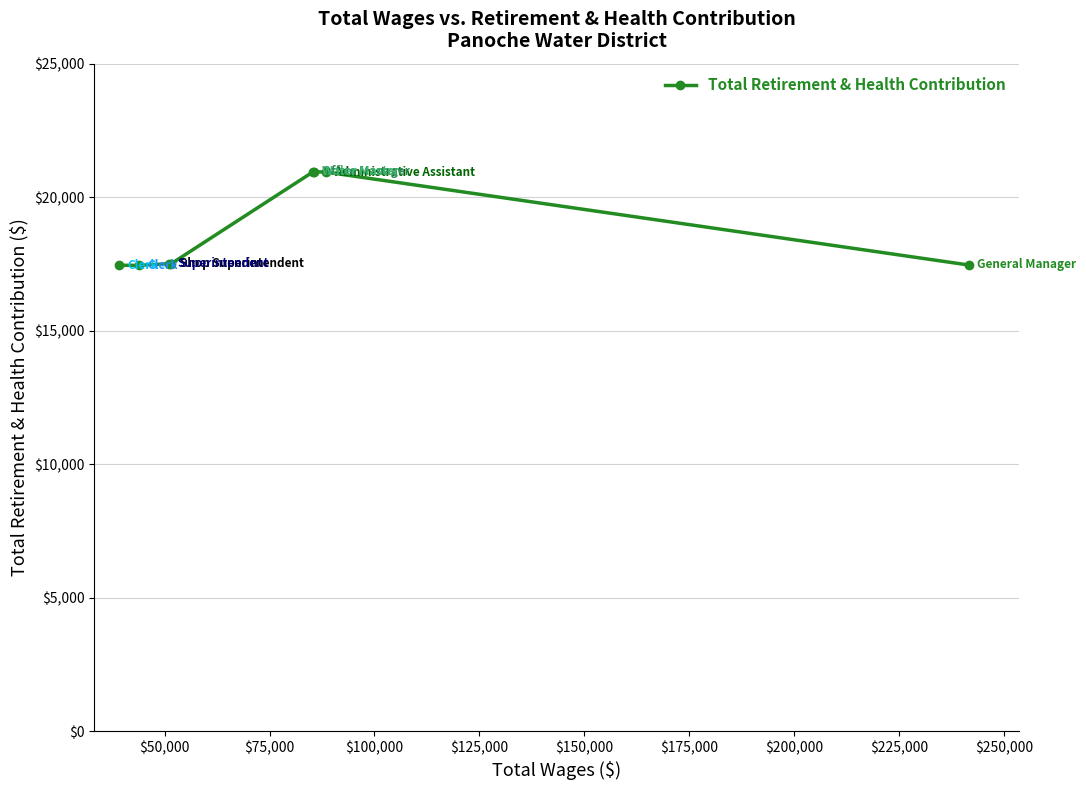

What is the sum of all values?

150216